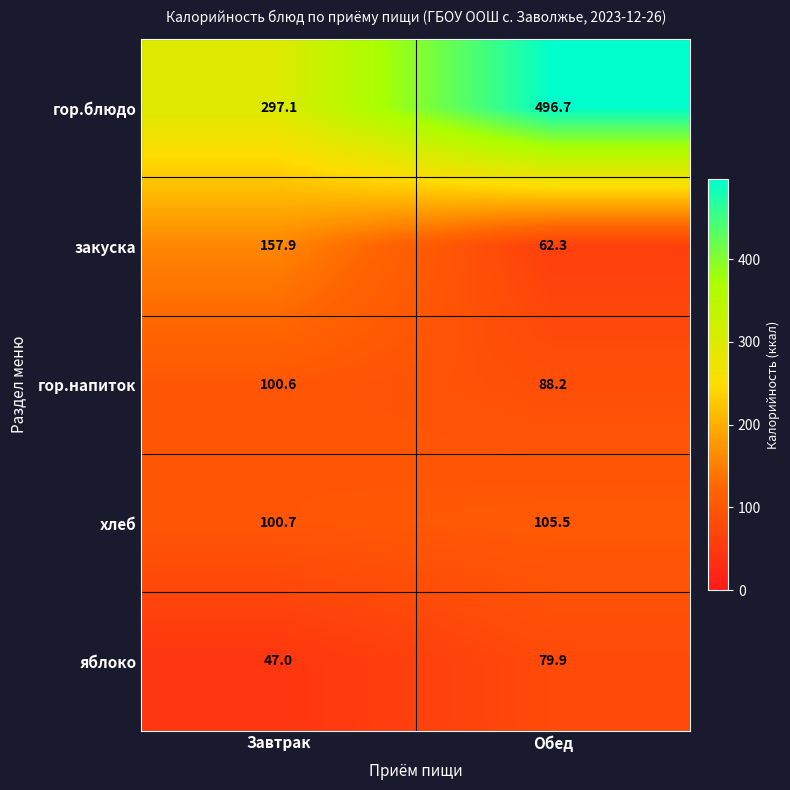

What is the smallest value displayed?

47.0